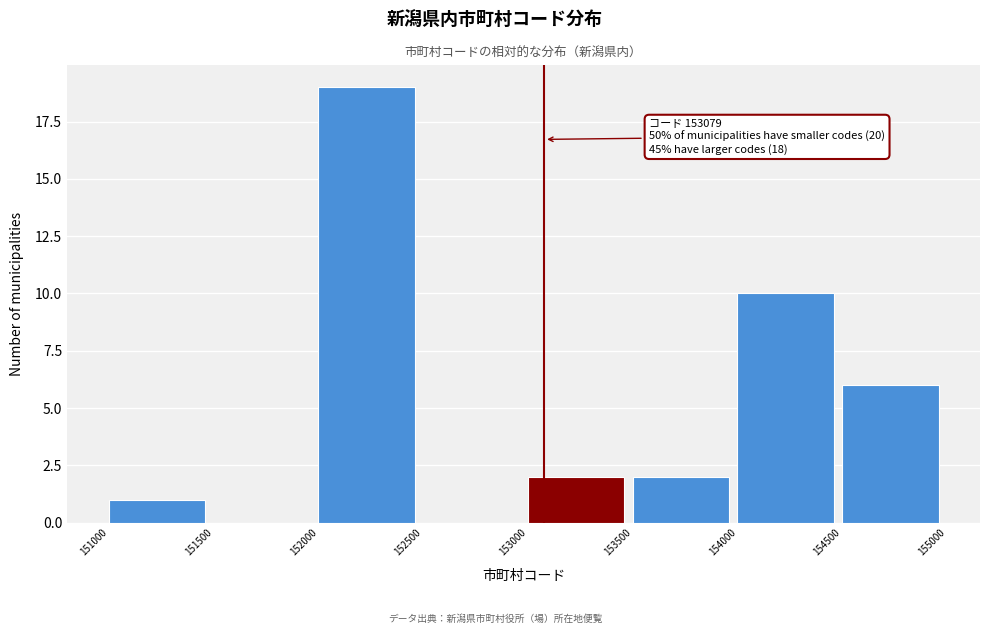

Which range on the x-axis has the tallest bar?

152000 to 152500